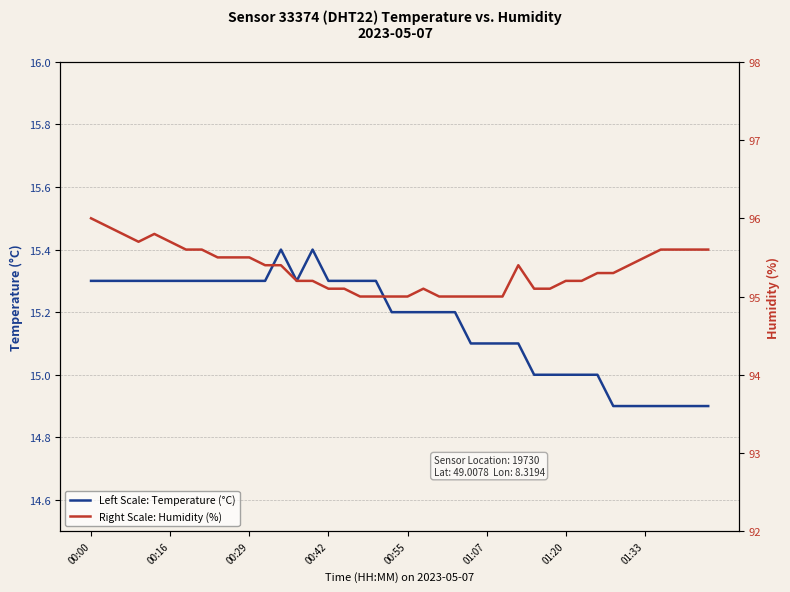

At which category is the sum across all series the highest?

00:00